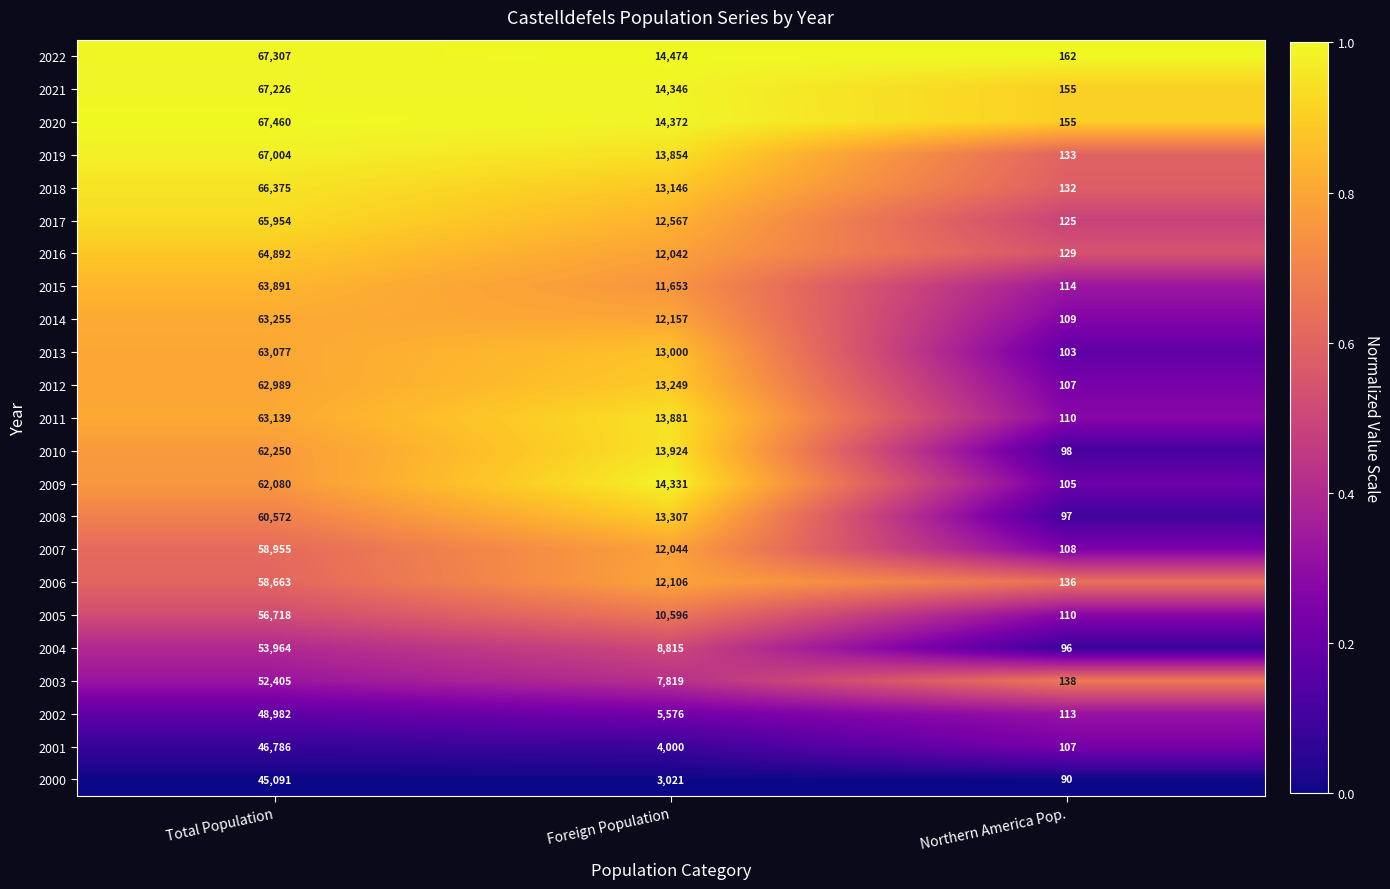

Rank the series by their maximum value, from lowest to highest.

2000, 2001, 2002, 2003, 2004, 2005, 2006, 2007, 2008, 2009, 2010, 2012, 2013, 2011, 2014, 2015, 2016, 2017, 2018, 2019, 2021, 2022, 2020